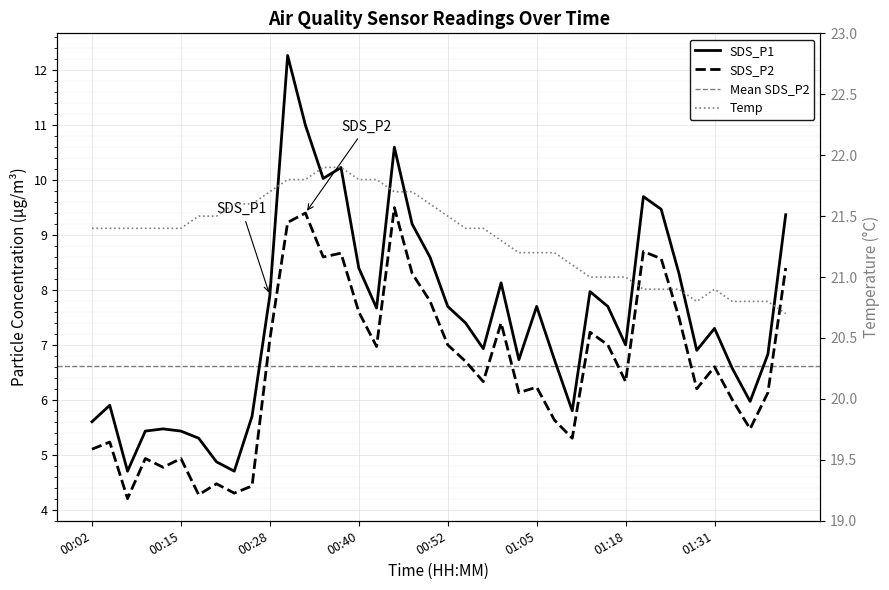

True or false: SDS_P1 has more than 1 interior local peaks.

True